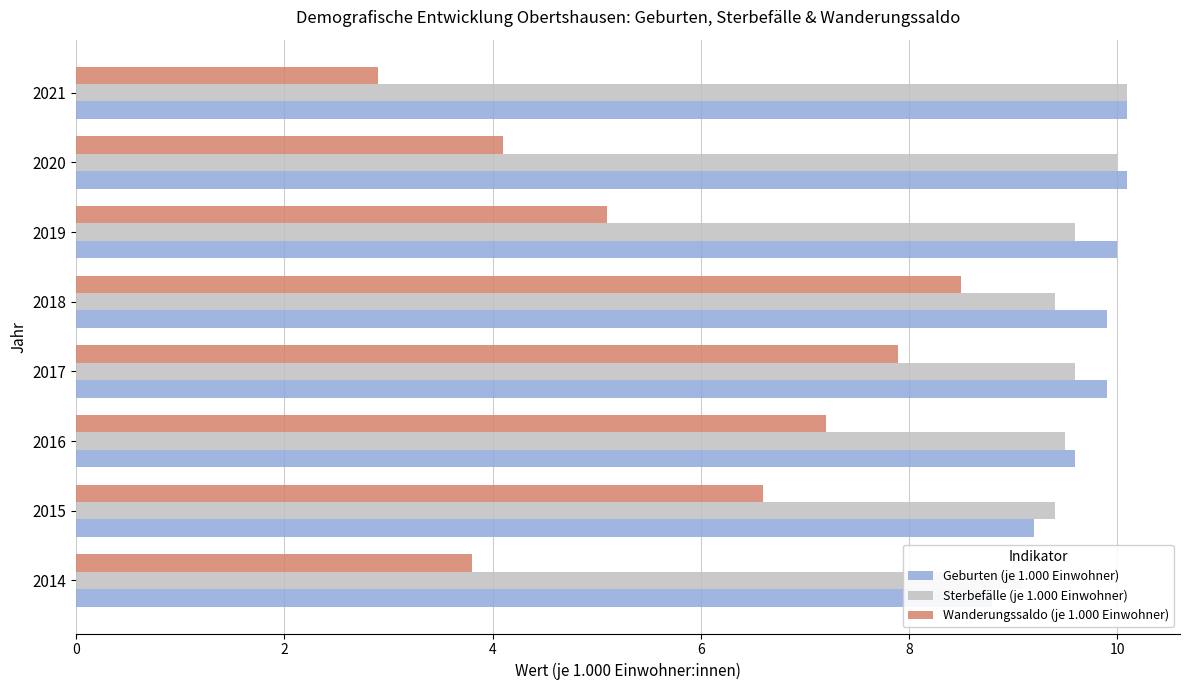

At 2019, list the series in order from largest to smallest.

Geburten (je 1.000 Einwohner), Sterbefälle (je 1.000 Einwohner), Wanderungssaldo (je 1.000 Einwohner)